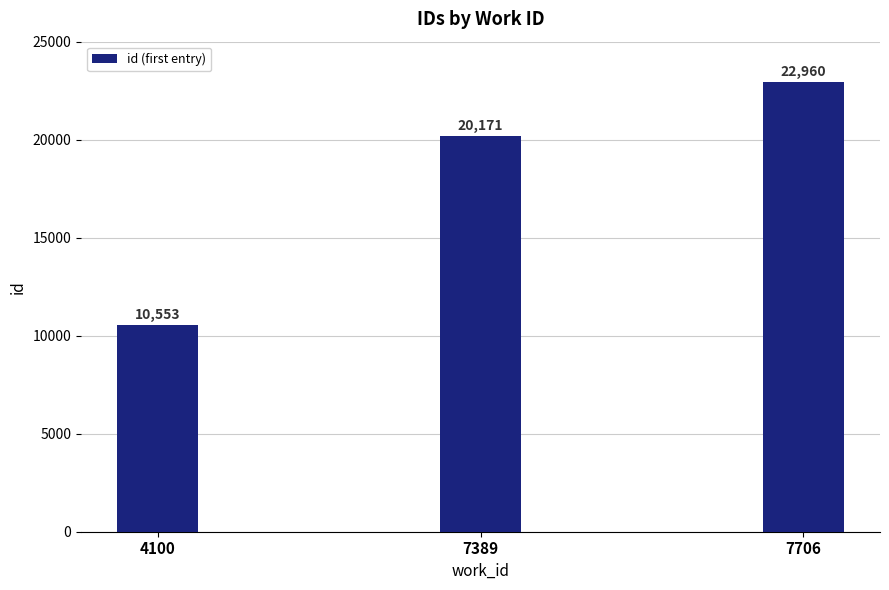

Which label corresponds to the smallest value in the chart?

4100